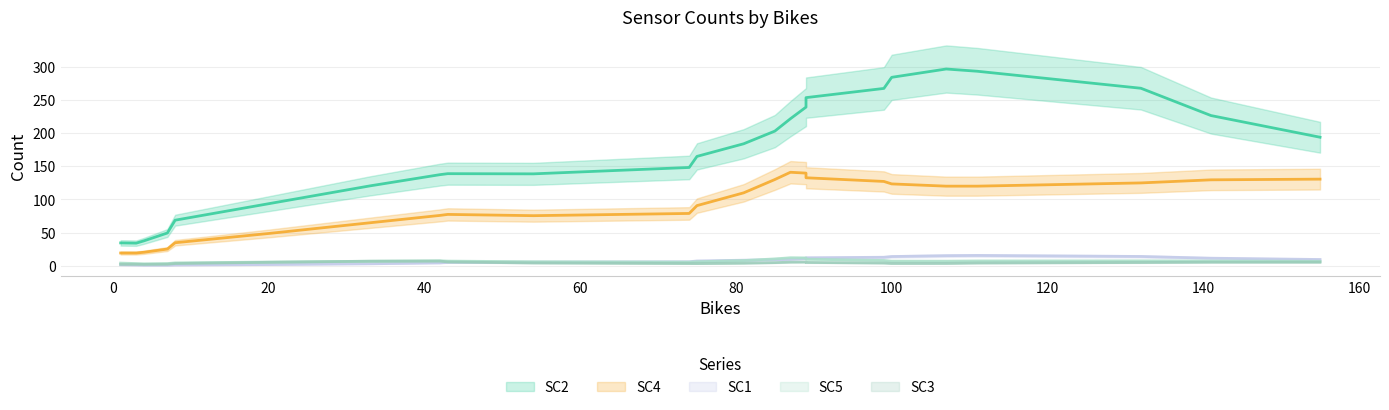

Which series has the largest range (max minus min)?

SC2